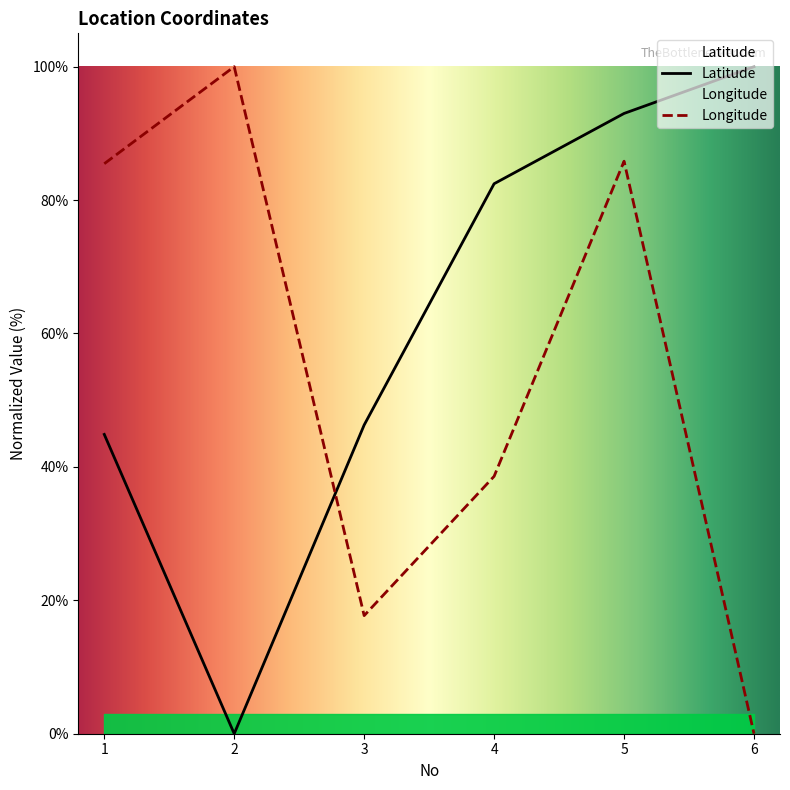

Reading left to right, transcribe all the data shown in this chart.

Latitude: 44.9	0.0	46.3	82.5	93.0	100.0
Longitude: 85.5	100.0	17.7	38.6	85.8	0.0